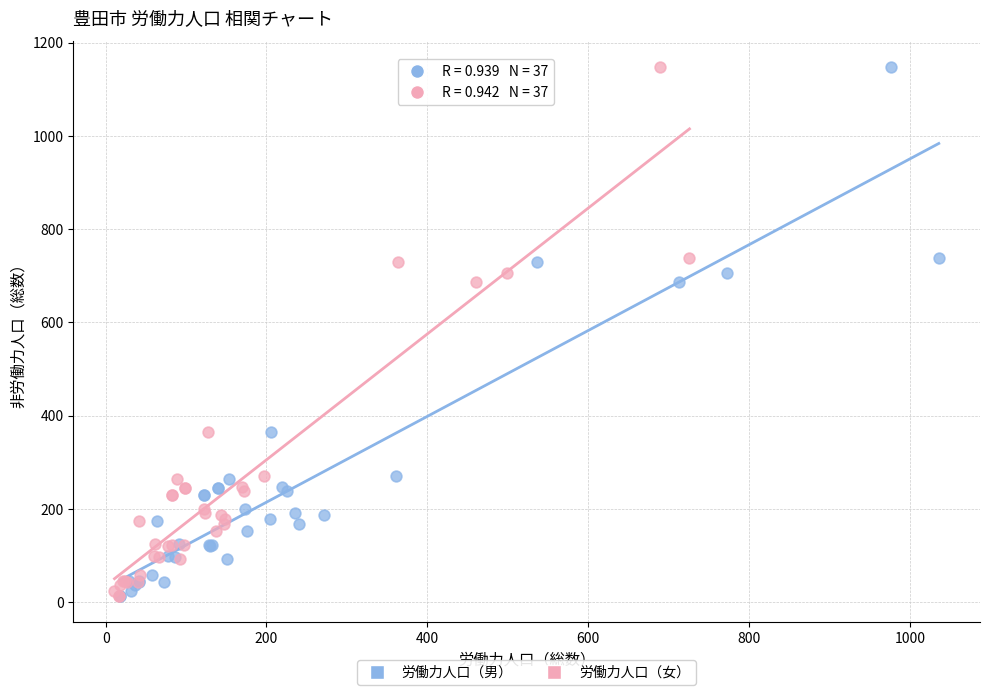

What are all the series names shown in the legend?

労働力人口（男）, 労働力人口（女）